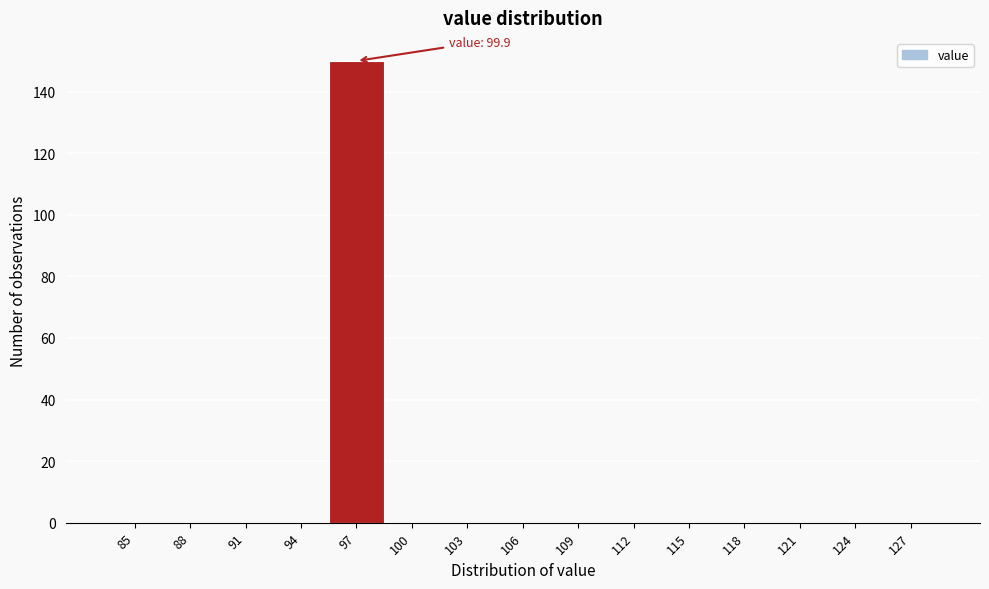

Reading right to left, list all the values displayed in this chart.

127=0	124=0	121=0	118=0	115=0	112=0	109=0	106=0	103=0	100=0	97=150	94=0	91=0	88=0	85=0